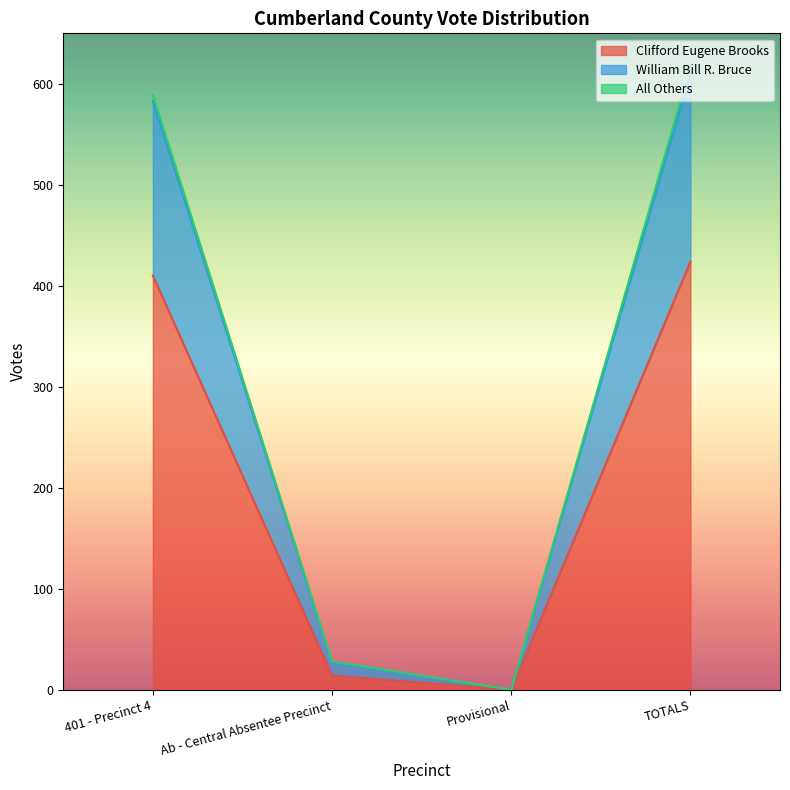

Which has a higher value, 401 - Precinct 4 or Provisional?

401 - Precinct 4